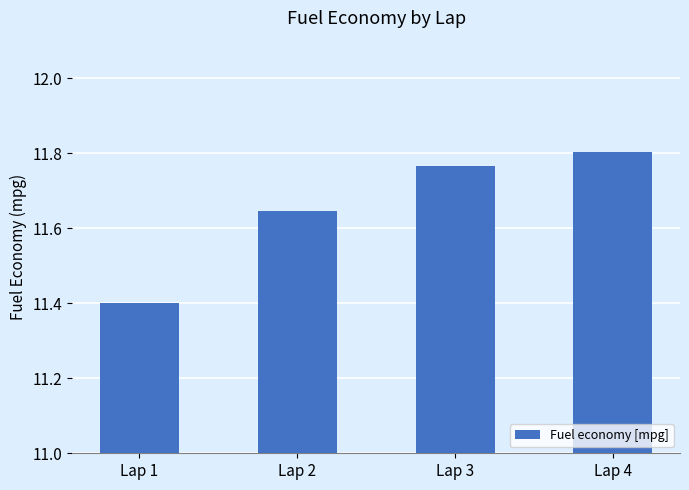

What is the smallest value displayed?

11.4